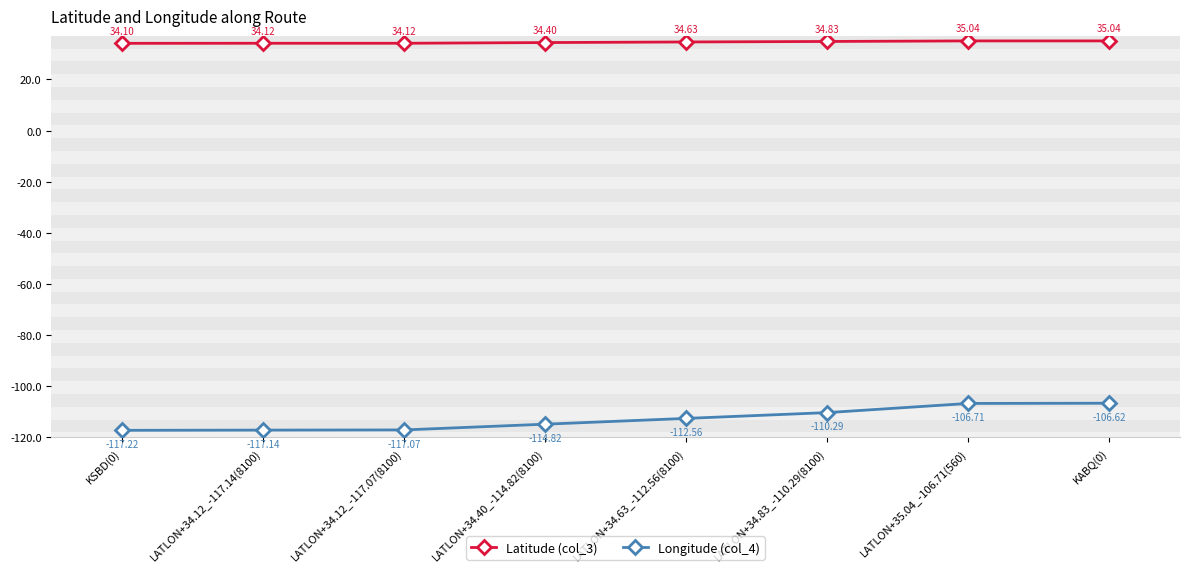

What are all the series names shown in the legend?

Latitude (col_3), Longitude (col_4)